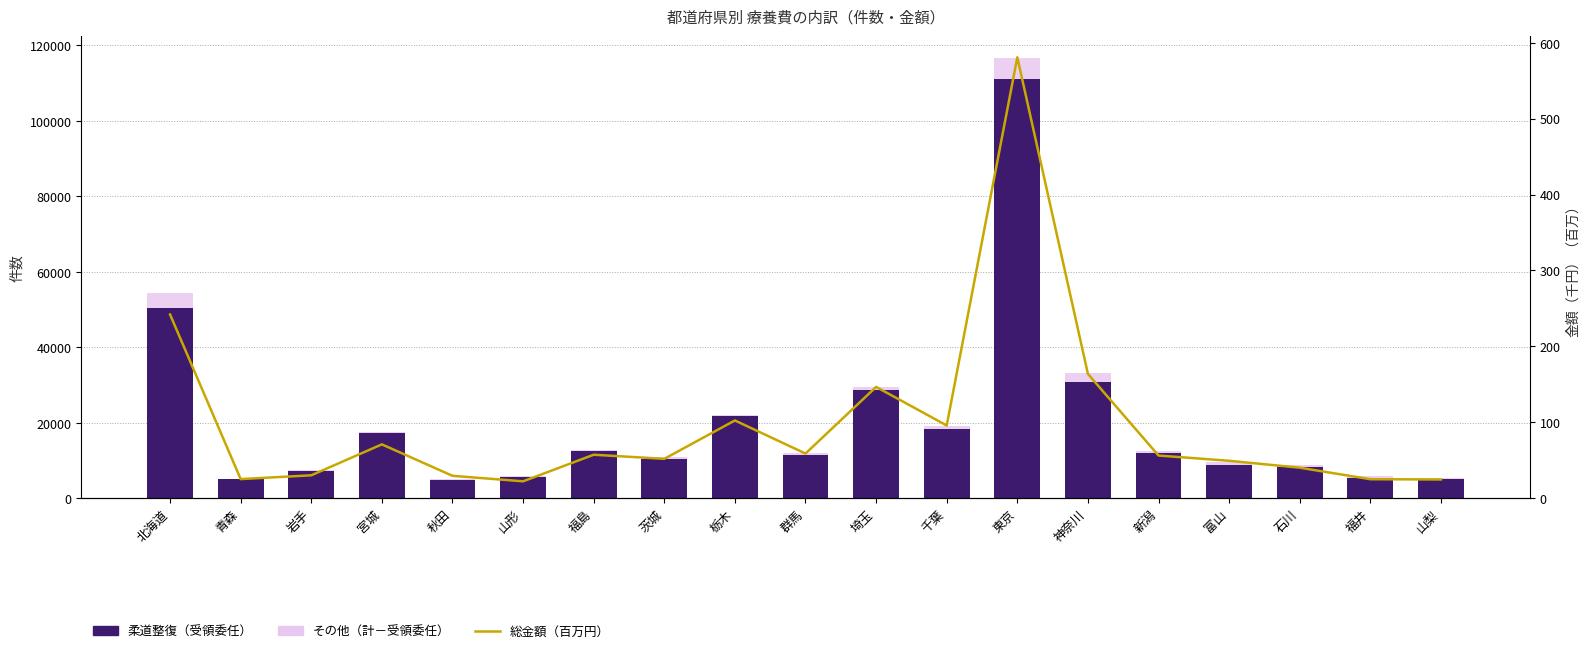

Where does the 柔道整復（受領委任） series first go above 11464?

北海道